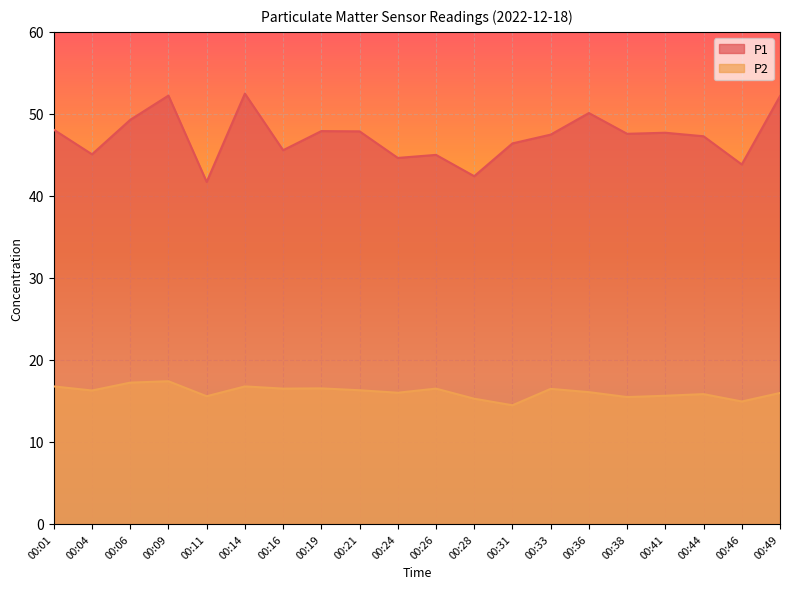

What is the greatest value displayed?

52.5